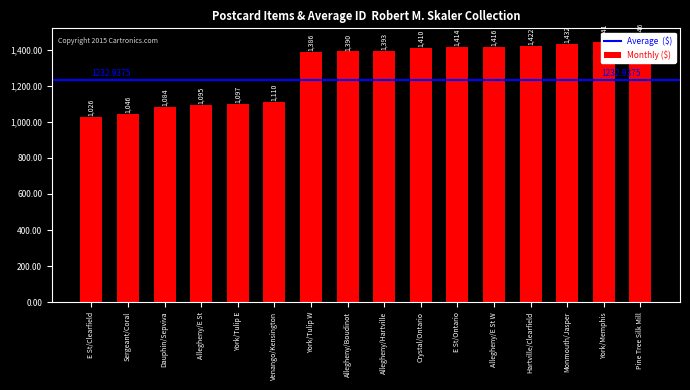

What is the maximum value shown in the chart?

1446